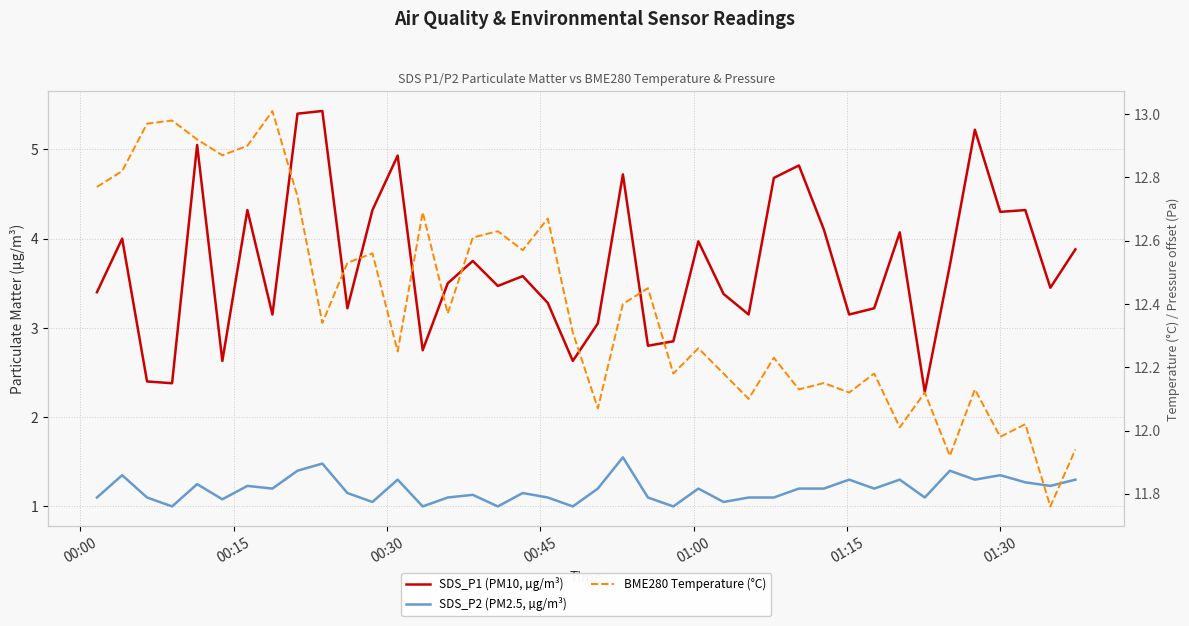

True or false: SDS_P2 (PM2.5, µg/m³) and SDS_P1 (PM10, µg/m³) intersect in this chart.

False